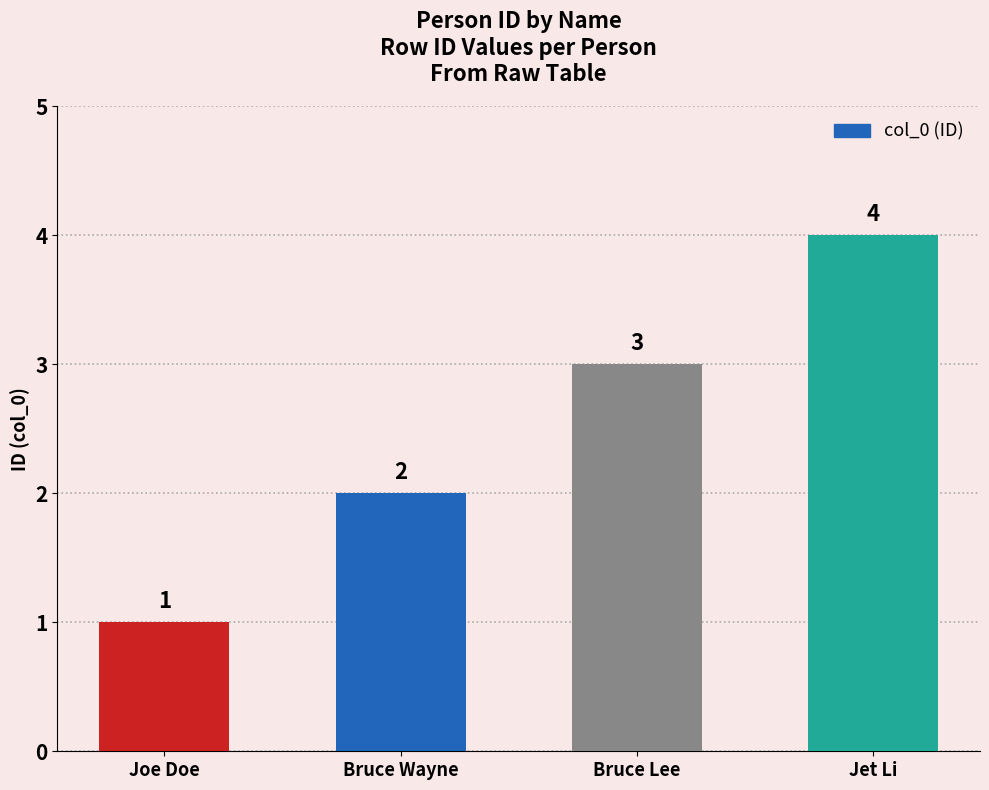

Read the value at Joe Doe.

1